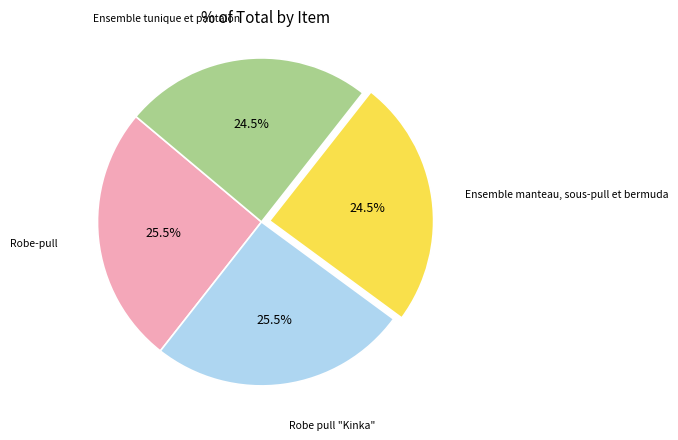

Is there any slice that represents more than half of the pie?

No